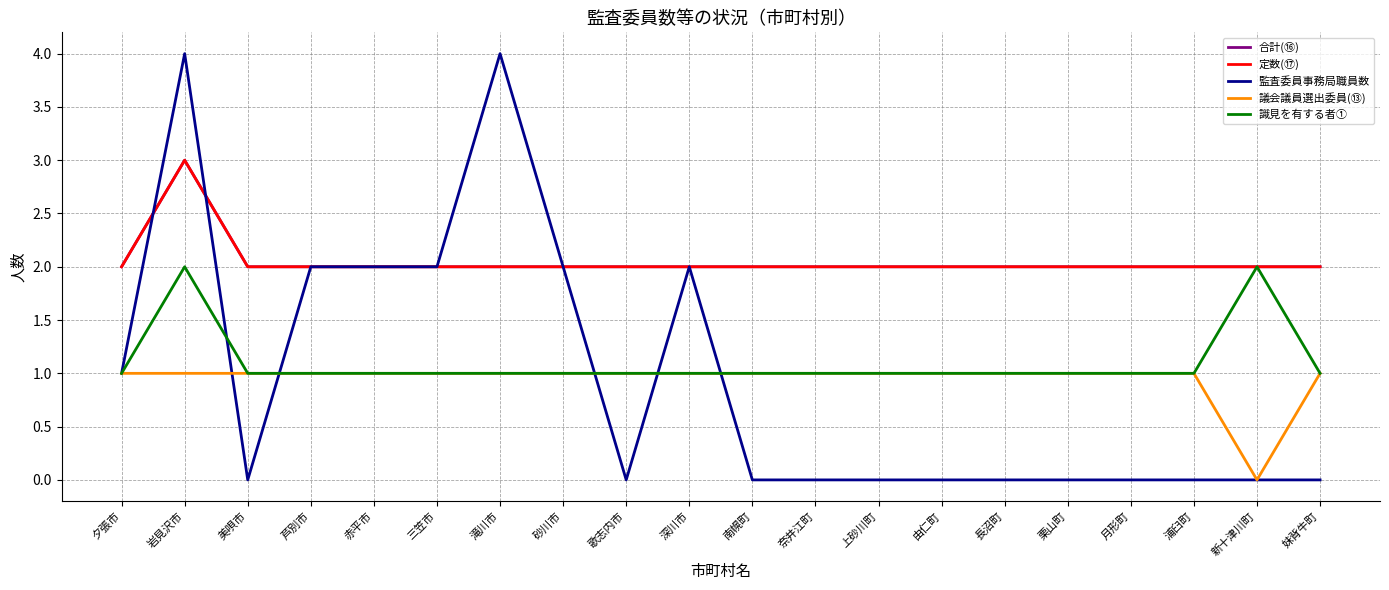

The value of 識見を有する者① at 砂川市 is 1. True or false?

True